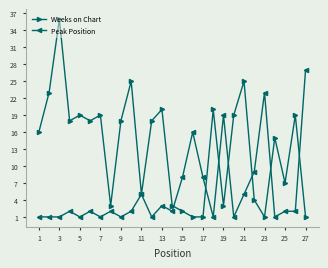

What is the maximum value for Peak Position?

27